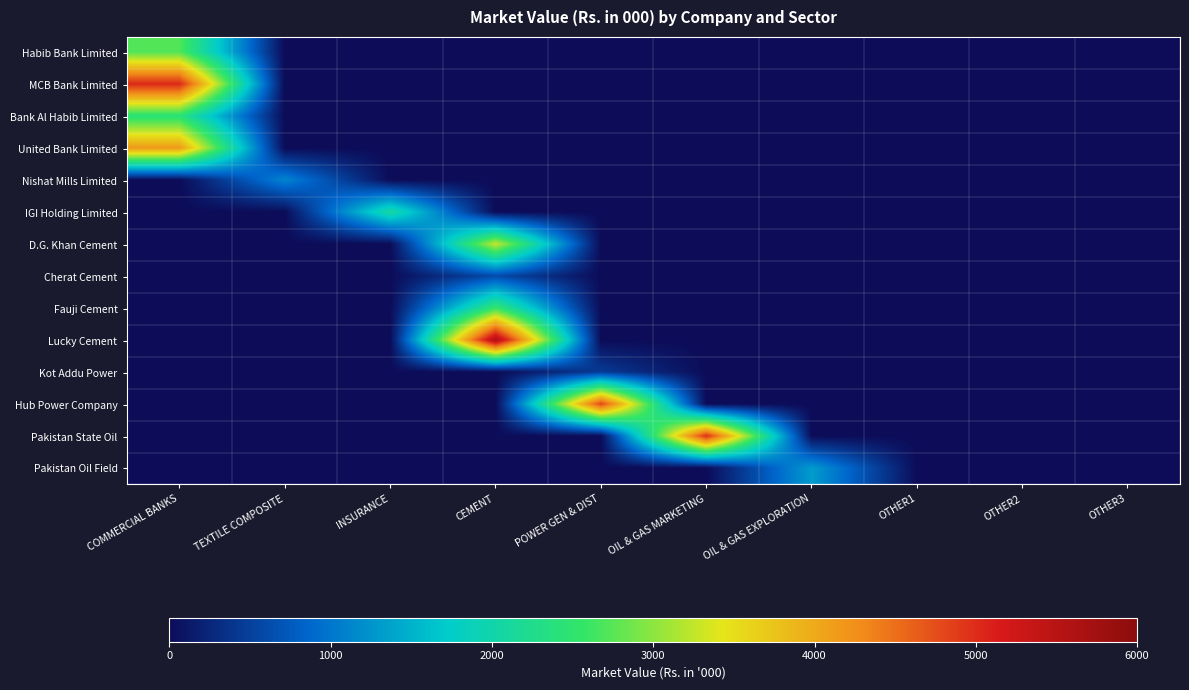

Reading left to right, list all the values displayed in this chart.

Habib Bank Limited: COMMERCIAL BANKS=2724.7	TEXTILE COMPOSITE=0.0	INSURANCE=0.0	CEMENT=0.0	POWER GEN & DIST=0.0	OIL & GAS MARKETING=0.0	OIL & GAS EXPLORATION=0.0	OTHER1=0.0	OTHER2=0.0	OTHER3=0.0
MCB Bank Limited: COMMERCIAL BANKS=5030.2	TEXTILE COMPOSITE=0.0	INSURANCE=0.0	CEMENT=0.0	POWER GEN & DIST=0.0	OIL & GAS MARKETING=0.0	OIL & GAS EXPLORATION=0.0	OTHER1=0.0	OTHER2=0.0	OTHER3=0.0
Bank Al Habib Limited: COMMERCIAL BANKS=2421.0	TEXTILE COMPOSITE=0.0	INSURANCE=0.0	CEMENT=0.0	POWER GEN & DIST=0.0	OIL & GAS MARKETING=0.0	OIL & GAS EXPLORATION=0.0	OTHER1=0.0	OTHER2=0.0	OTHER3=0.0
United Bank Limited: COMMERCIAL BANKS=4158.0	TEXTILE COMPOSITE=0.0	INSURANCE=0.0	CEMENT=0.0	POWER GEN & DIST=0.0	OIL & GAS MARKETING=0.0	OIL & GAS EXPLORATION=0.0	OTHER1=0.0	OTHER2=0.0	OTHER3=0.0
Nishat Mills Limited: COMMERCIAL BANKS=0.0	TEXTILE COMPOSITE=1125.0	INSURANCE=0.0	CEMENT=0.0	POWER GEN & DIST=0.0	OIL & GAS MARKETING=0.0	OIL & GAS EXPLORATION=0.0	OTHER1=0.0	OTHER2=0.0	OTHER3=0.0
IGI Holding Limited: COMMERCIAL BANKS=0.0	TEXTILE COMPOSITE=0.0	INSURANCE=2105.0	CEMENT=0.0	POWER GEN & DIST=0.0	OIL & GAS MARKETING=0.0	OIL & GAS EXPLORATION=0.0	OTHER1=0.0	OTHER2=0.0	OTHER3=0.0
D.G. Khan Cement: COMMERCIAL BANKS=0.0	TEXTILE COMPOSITE=0.0	INSURANCE=0.0	CEMENT=3277.1	POWER GEN & DIST=0.0	OIL & GAS MARKETING=0.0	OIL & GAS EXPLORATION=0.0	OTHER1=0.0	OTHER2=0.0	OTHER3=0.0
Cherat Cement: COMMERCIAL BANKS=0.0	TEXTILE COMPOSITE=0.0	INSURANCE=0.0	CEMENT=604.1	POWER GEN & DIST=0.0	OIL & GAS MARKETING=0.0	OIL & GAS EXPLORATION=0.0	OTHER1=0.0	OTHER2=0.0	OTHER3=0.0
Fauji Cement: COMMERCIAL BANKS=0.0	TEXTILE COMPOSITE=0.0	INSURANCE=0.0	CEMENT=2549.0	POWER GEN & DIST=0.0	OIL & GAS MARKETING=0.0	OIL & GAS EXPLORATION=0.0	OTHER1=0.0	OTHER2=0.0	OTHER3=0.0
Lucky Cement: COMMERCIAL BANKS=0.0	TEXTILE COMPOSITE=0.0	INSURANCE=0.0	CEMENT=5642.3	POWER GEN & DIST=0.0	OIL & GAS MARKETING=0.0	OIL & GAS EXPLORATION=0.0	OTHER1=0.0	OTHER2=0.0	OTHER3=0.0
Kot Addu Power: COMMERCIAL BANKS=0.0	TEXTILE COMPOSITE=0.0	INSURANCE=0.0	CEMENT=0.0	POWER GEN & DIST=453.0	OIL & GAS MARKETING=0.0	OIL & GAS EXPLORATION=0.0	OTHER1=0.0	OTHER2=0.0	OTHER3=0.0
Hub Power Company: COMMERCIAL BANKS=0.0	TEXTILE COMPOSITE=0.0	INSURANCE=0.0	CEMENT=0.0	POWER GEN & DIST=4811.0	OIL & GAS MARKETING=0.0	OIL & GAS EXPLORATION=0.0	OTHER1=0.0	OTHER2=0.0	OTHER3=0.0
Pakistan State Oil: COMMERCIAL BANKS=0.0	TEXTILE COMPOSITE=0.0	INSURANCE=0.0	CEMENT=0.0	POWER GEN & DIST=0.0	OIL & GAS MARKETING=4974.0	OIL & GAS EXPLORATION=0.0	OTHER1=0.0	OTHER2=0.0	OTHER3=0.0
Pakistan Oil Field: COMMERCIAL BANKS=0.0	TEXTILE COMPOSITE=0.0	INSURANCE=0.0	CEMENT=0.0	POWER GEN & DIST=0.0	OIL & GAS MARKETING=0.0	OIL & GAS EXPLORATION=1318.0	OTHER1=0.0	OTHER2=0.0	OTHER3=0.0